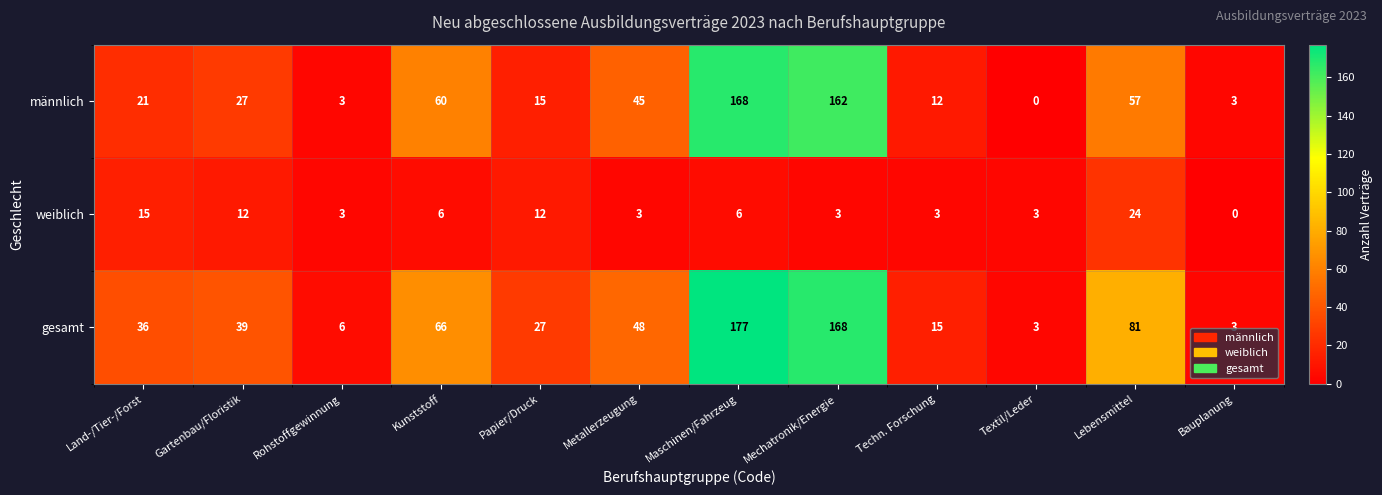

What is the spread (max minus min) of values at Kunststoff?

60